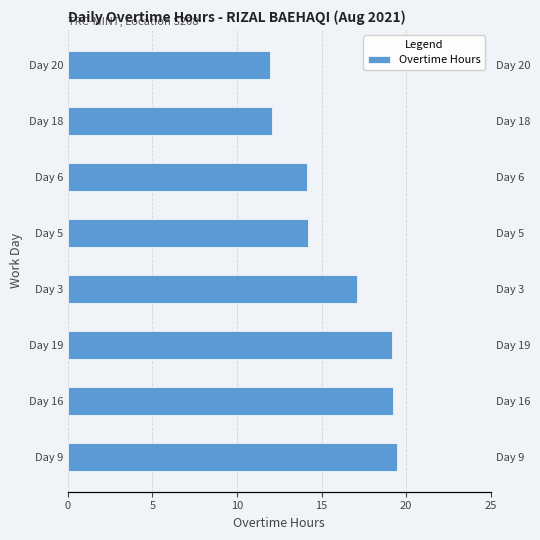

Are the bars grouped side by side (vs. stacked)?

No